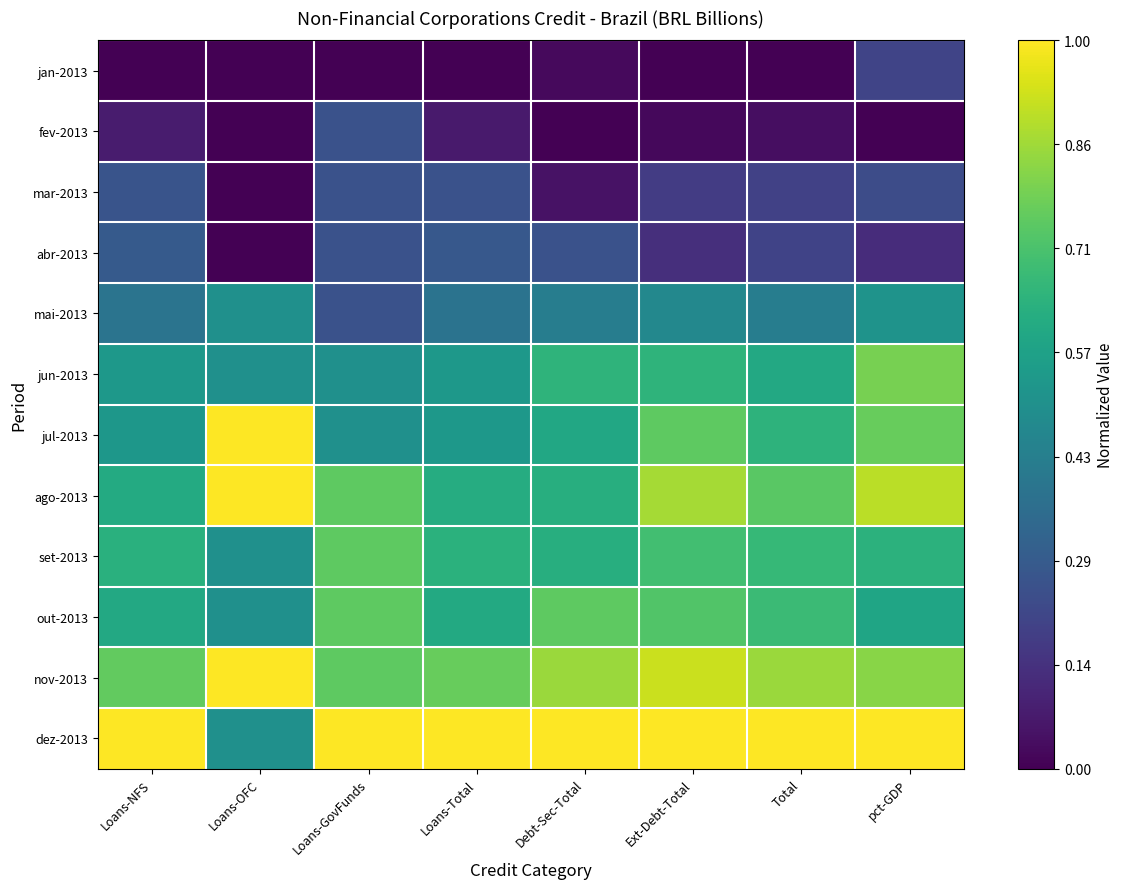

Reading left to right, what are all the values shown in this chart?

jan-2013: Loans-NFS=0.0	Loans-OFC=0.0	Loans-GovFunds=0.0	Loans-Total=0.0	Debt-Sec-Total=0.0	Ext-Debt-Total=0.0	Total=0.0	pct-GDP=0.2
fev-2013: Loans-NFS=0.1	Loans-OFC=0.0	Loans-GovFunds=0.2	Loans-Total=0.1	Debt-Sec-Total=0.0	Ext-Debt-Total=0.0	Total=0.0	pct-GDP=0.0
mar-2013: Loans-NFS=0.3	Loans-OFC=0.0	Loans-GovFunds=0.2	Loans-Total=0.3	Debt-Sec-Total=0.1	Ext-Debt-Total=0.2	Total=0.2	pct-GDP=0.2
abr-2013: Loans-NFS=0.3	Loans-OFC=0.0	Loans-GovFunds=0.2	Loans-Total=0.3	Debt-Sec-Total=0.2	Ext-Debt-Total=0.1	Total=0.2	pct-GDP=0.1
mai-2013: Loans-NFS=0.4	Loans-OFC=0.5	Loans-GovFunds=0.2	Loans-Total=0.4	Debt-Sec-Total=0.4	Ext-Debt-Total=0.5	Total=0.4	pct-GDP=0.5
jun-2013: Loans-NFS=0.5	Loans-OFC=0.5	Loans-GovFunds=0.5	Loans-Total=0.5	Debt-Sec-Total=0.7	Ext-Debt-Total=0.6	Total=0.6	pct-GDP=0.8
jul-2013: Loans-NFS=0.5	Loans-OFC=1.0	Loans-GovFunds=0.5	Loans-Total=0.5	Debt-Sec-Total=0.6	Ext-Debt-Total=0.8	Total=0.6	pct-GDP=0.8
ago-2013: Loans-NFS=0.6	Loans-OFC=1.0	Loans-GovFunds=0.8	Loans-Total=0.6	Debt-Sec-Total=0.6	Ext-Debt-Total=0.9	Total=0.7	pct-GDP=0.9
set-2013: Loans-NFS=0.6	Loans-OFC=0.5	Loans-GovFunds=0.8	Loans-Total=0.6	Debt-Sec-Total=0.6	Ext-Debt-Total=0.7	Total=0.7	pct-GDP=0.6
out-2013: Loans-NFS=0.6	Loans-OFC=0.5	Loans-GovFunds=0.8	Loans-Total=0.6	Debt-Sec-Total=0.8	Ext-Debt-Total=0.7	Total=0.7	pct-GDP=0.6
nov-2013: Loans-NFS=0.8	Loans-OFC=1.0	Loans-GovFunds=0.8	Loans-Total=0.8	Debt-Sec-Total=0.8	Ext-Debt-Total=0.9	Total=0.8	pct-GDP=0.8
dez-2013: Loans-NFS=1.0	Loans-OFC=0.5	Loans-GovFunds=1.0	Loans-Total=1.0	Debt-Sec-Total=1.0	Ext-Debt-Total=1.0	Total=1.0	pct-GDP=1.0